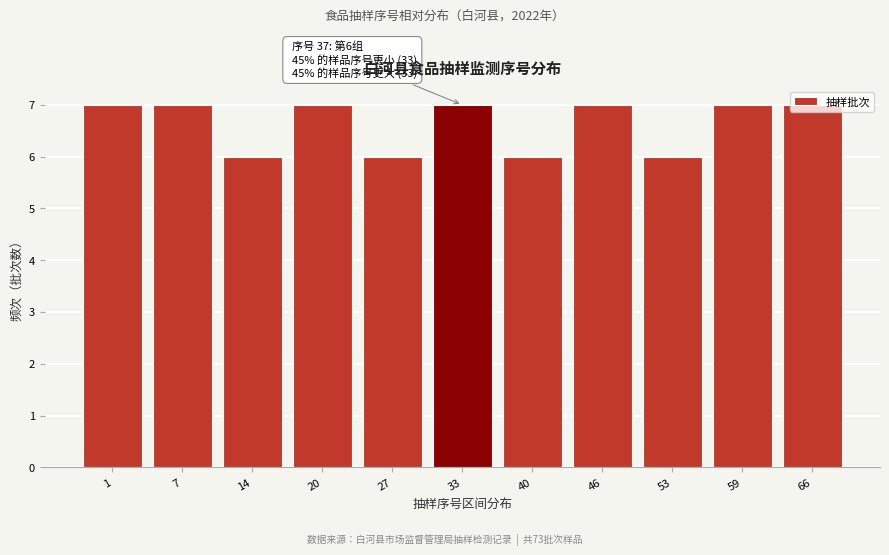

The chart shows a value of 6 at 14. True or false?

True